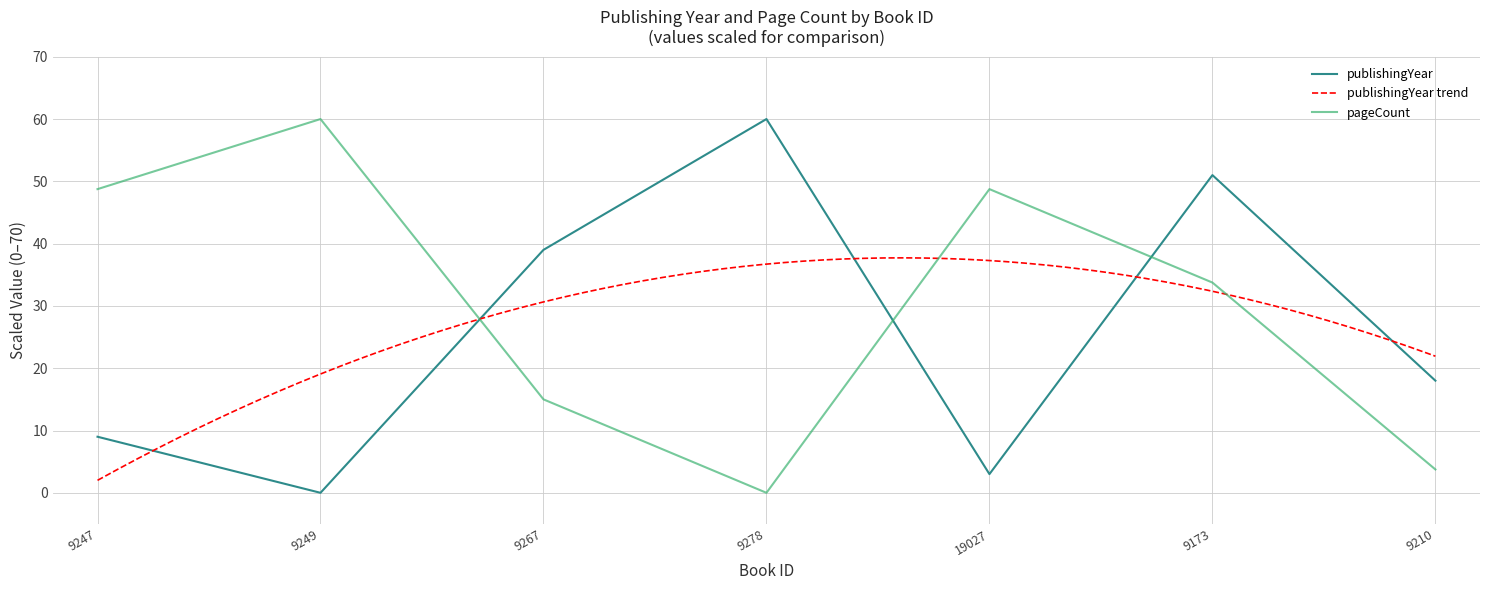

How many values in the pageCount series exceed 33?

4